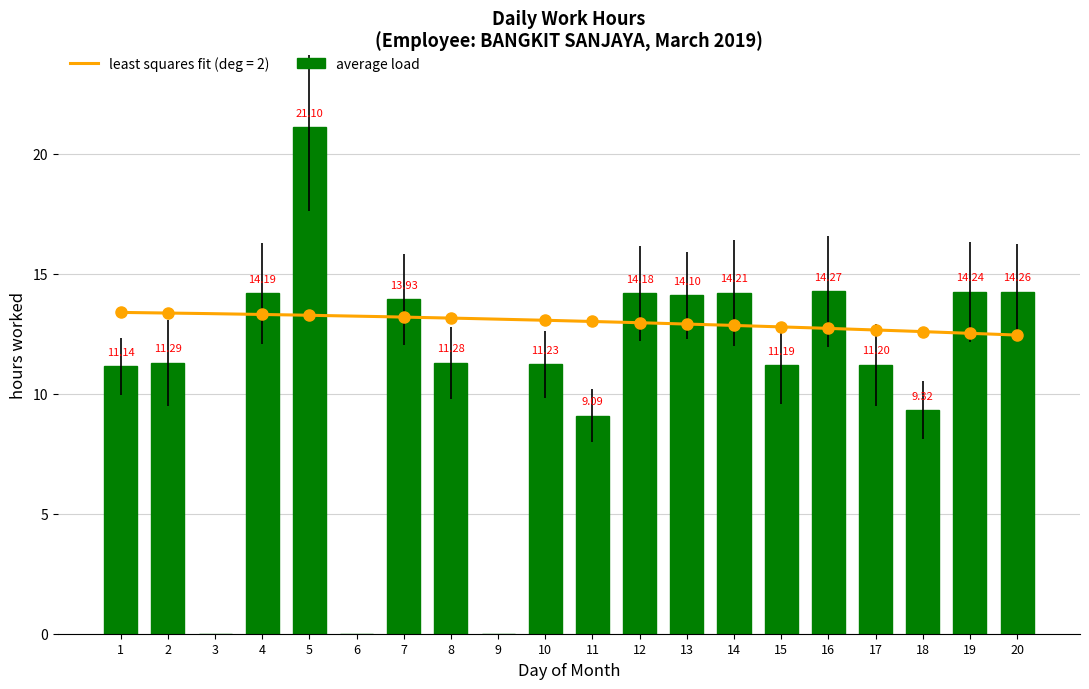

Reading left to right, transcribe all the data shown in this chart.

1=11.1	2=11.3	3=0.0	4=14.2	5=21.1	6=0.0	7=13.9	8=11.3	9=0.0	10=11.2	11=9.1	12=14.2	13=14.1	14=14.2	15=11.2	16=14.3	17=11.2	18=9.3	19=14.2	20=14.3